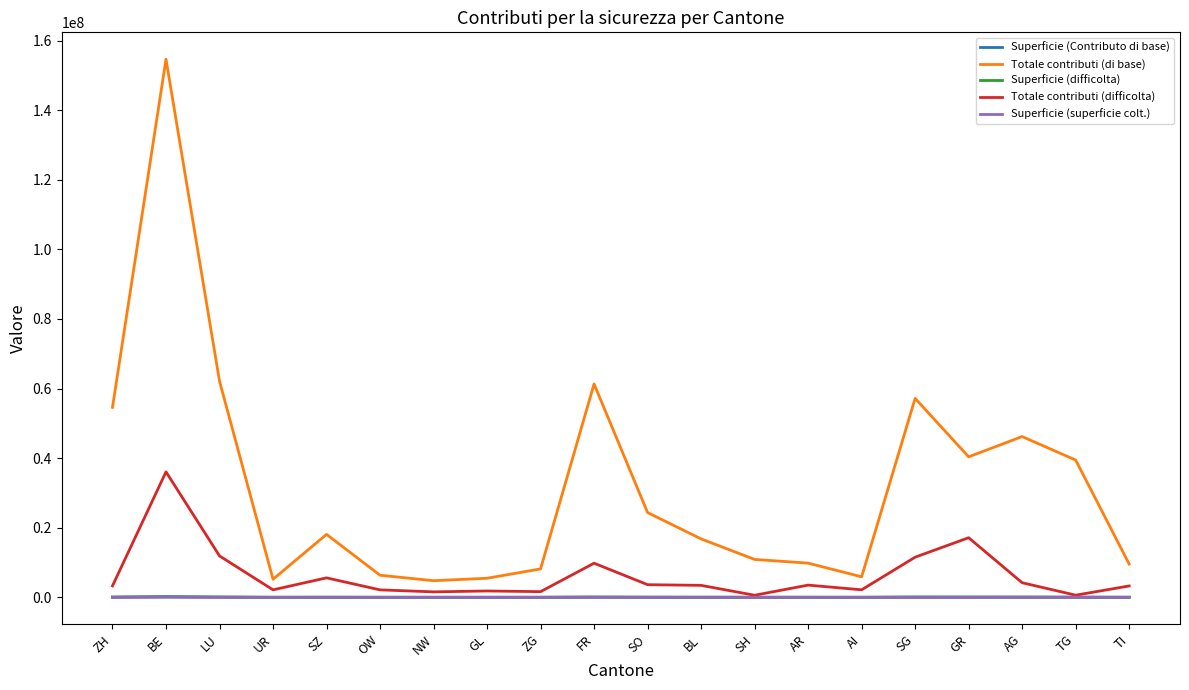

True or false: Superficie (superficie colt.) and Superficie (Contributo di base) cross at least once.

False